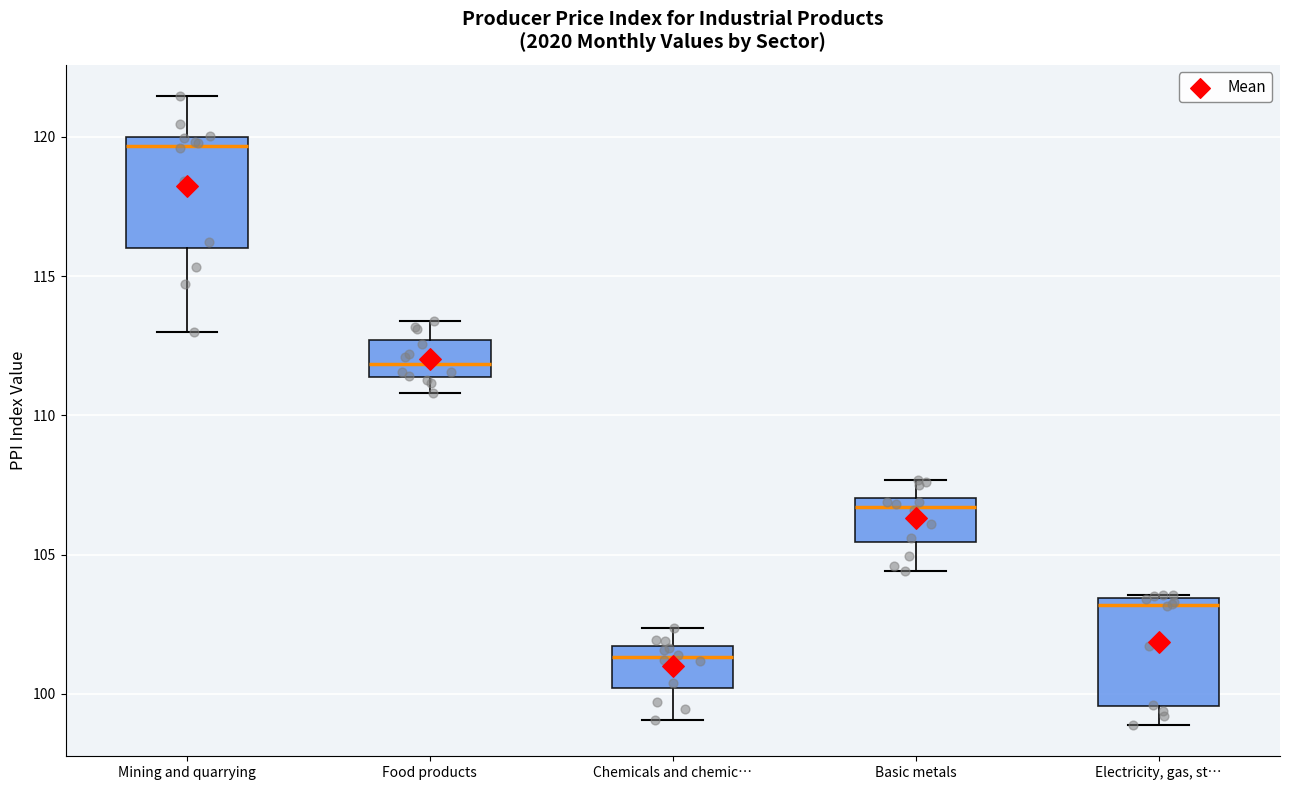

Which box's median line is the highest?

Mining and quarrying